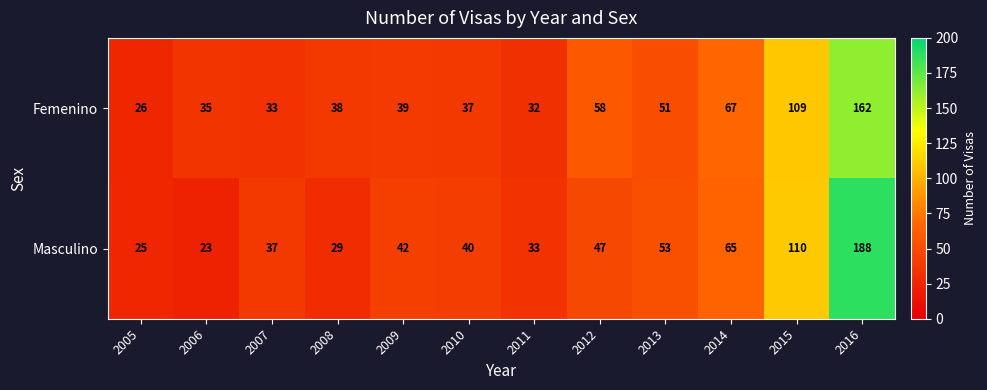

List the series in order of their peak value, highest first.

Masculino, Femenino